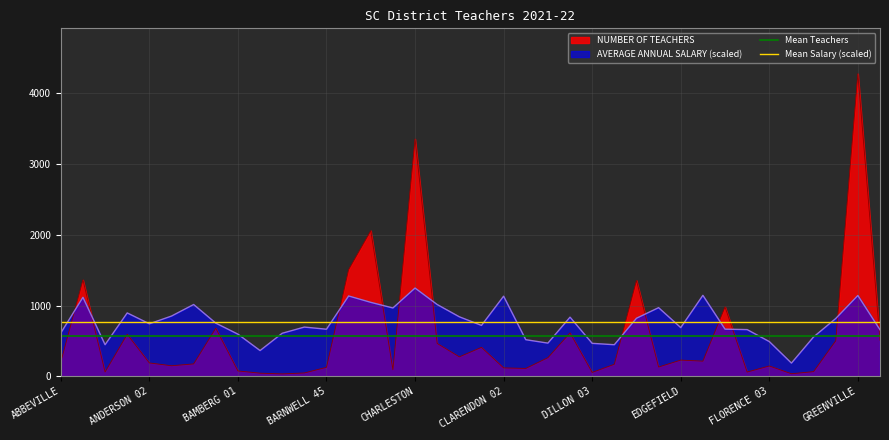

What is the total value across all series at ABBEVILLE?

1336.3